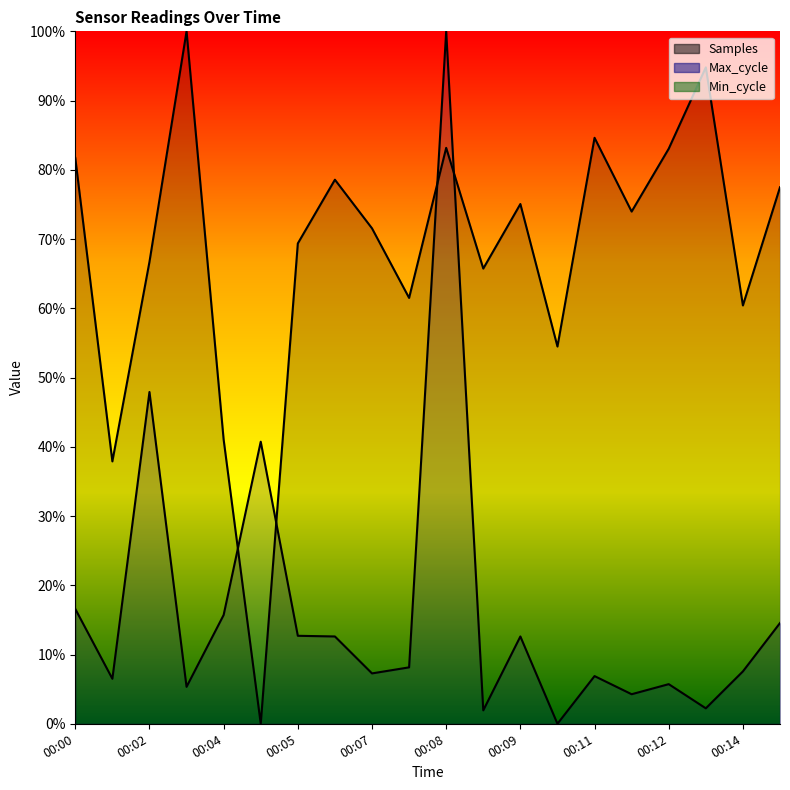

Rank the series by their average value, from highest to lowest.

Samples, Max_cycle